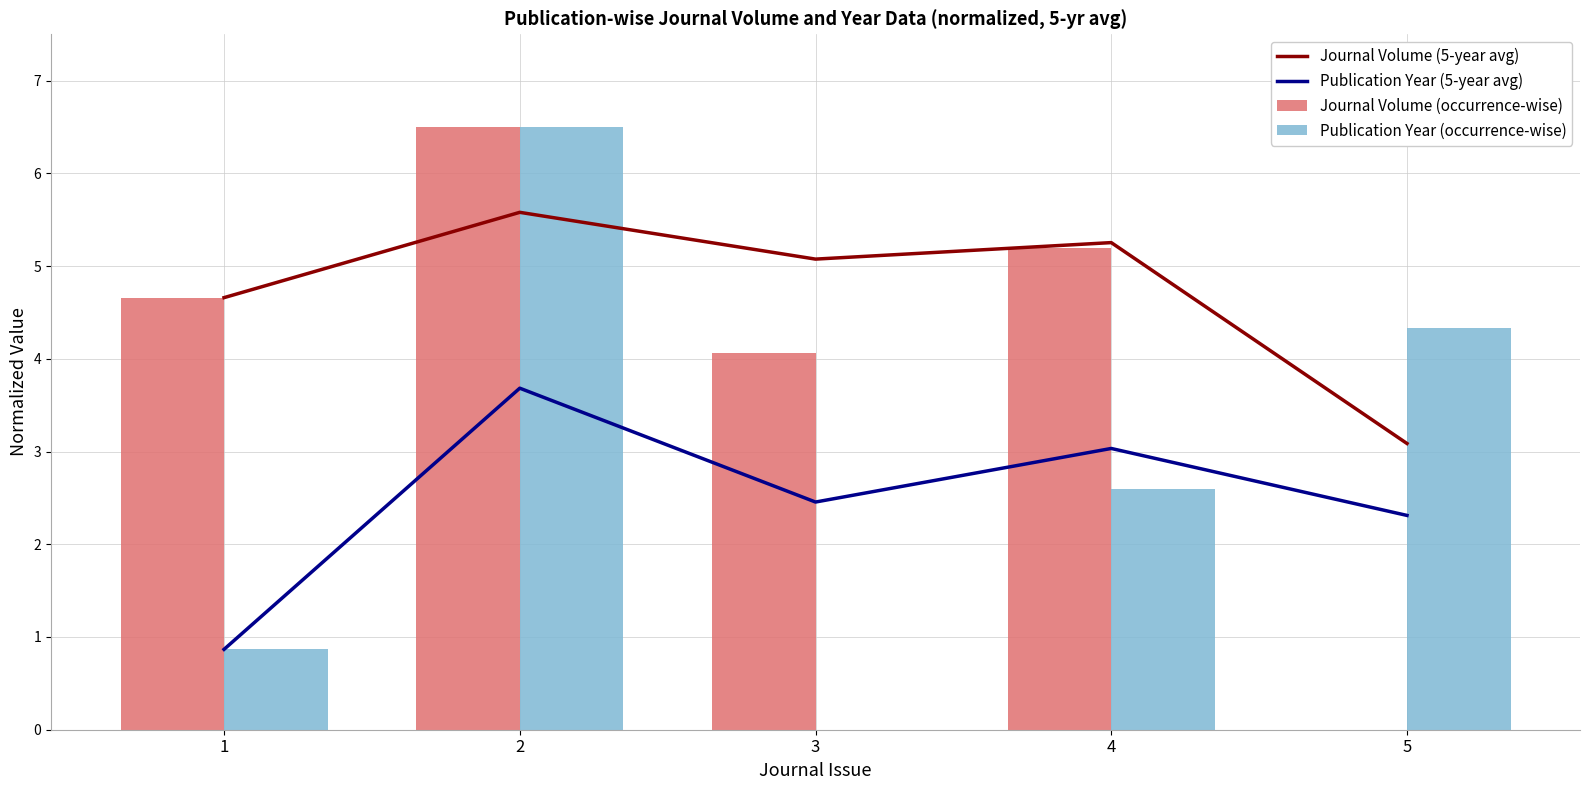

Which label corresponds to the smallest value in the chart?

5